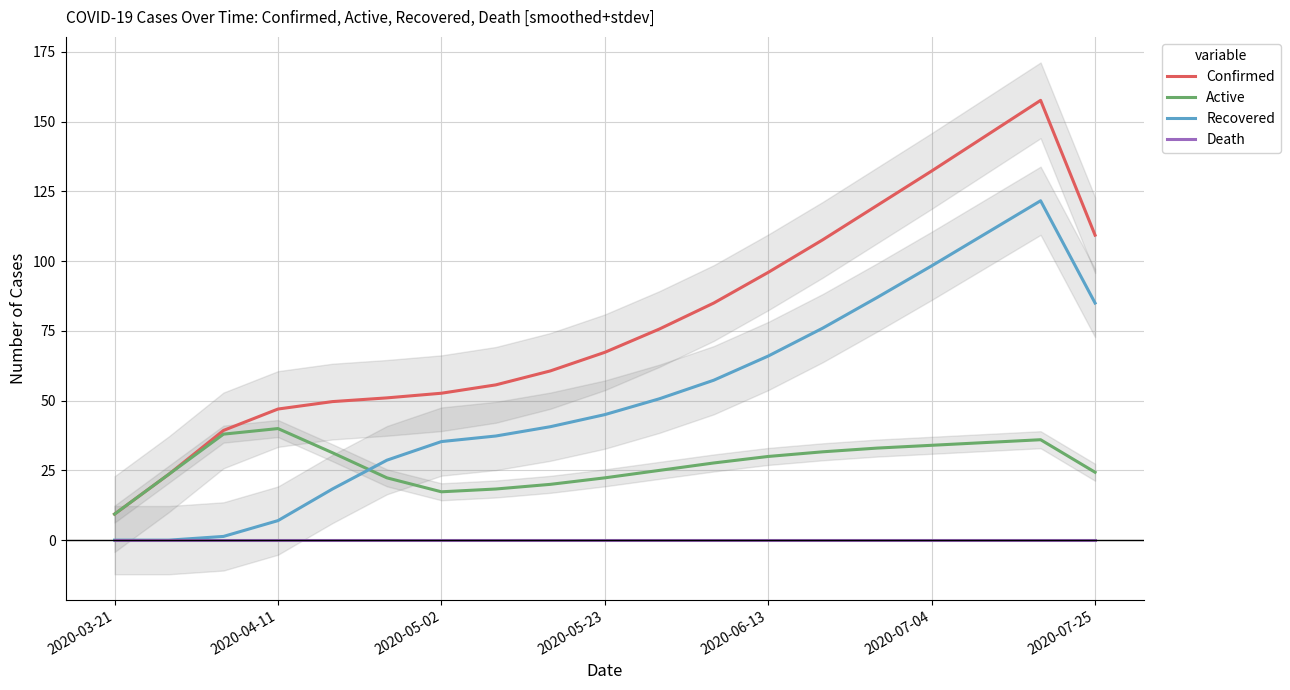

What is the difference between the highest and lowest values at 13?

107.7